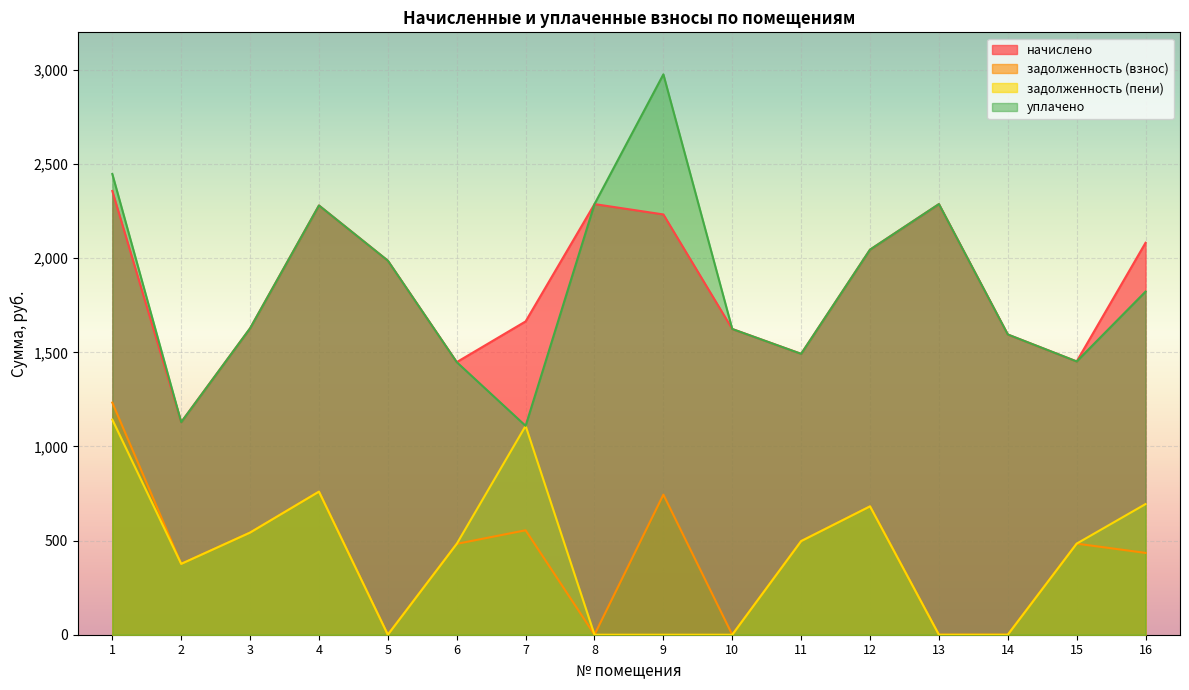

Reading left to right, what are all the values shown in this chart?

начислено: 1=2357.2	2=1129.1	3=1627.7	4=2280.2	5=1987.0	6=1448.1	7=1664.4	8=2287.6	9=2232.6	10=1624.0	11=1492.0	12=2045.6	13=2287.6	14=1594.7	15=1451.7	16=2082.3
задолженность (взнос): 1=1233.1	2=376.4	3=542.6	4=760.1	5=0.0	6=482.7	7=554.8	8=0.0	9=744.2	10=0.0	11=497.4	12=681.9	13=0.0	14=0.2	15=483.9	16=434.6
задолженность (пени): 1=1142.9	2=376.4	3=542.6	4=760.1	5=0.0	6=482.7	7=1109.6	8=0.0	9=0.0	10=0.0	11=497.4	12=681.9	13=0.0	14=0.0	15=483.9	16=694.1
уплачено: 1=2447.4	2=1129.1	3=1627.7	4=2280.2	5=1987.0	6=1448.1	7=1109.6	8=2287.6	9=2976.8	10=1624.0	11=1492.0	12=2045.6	13=2287.6	14=1594.9	15=1451.7	16=1822.8